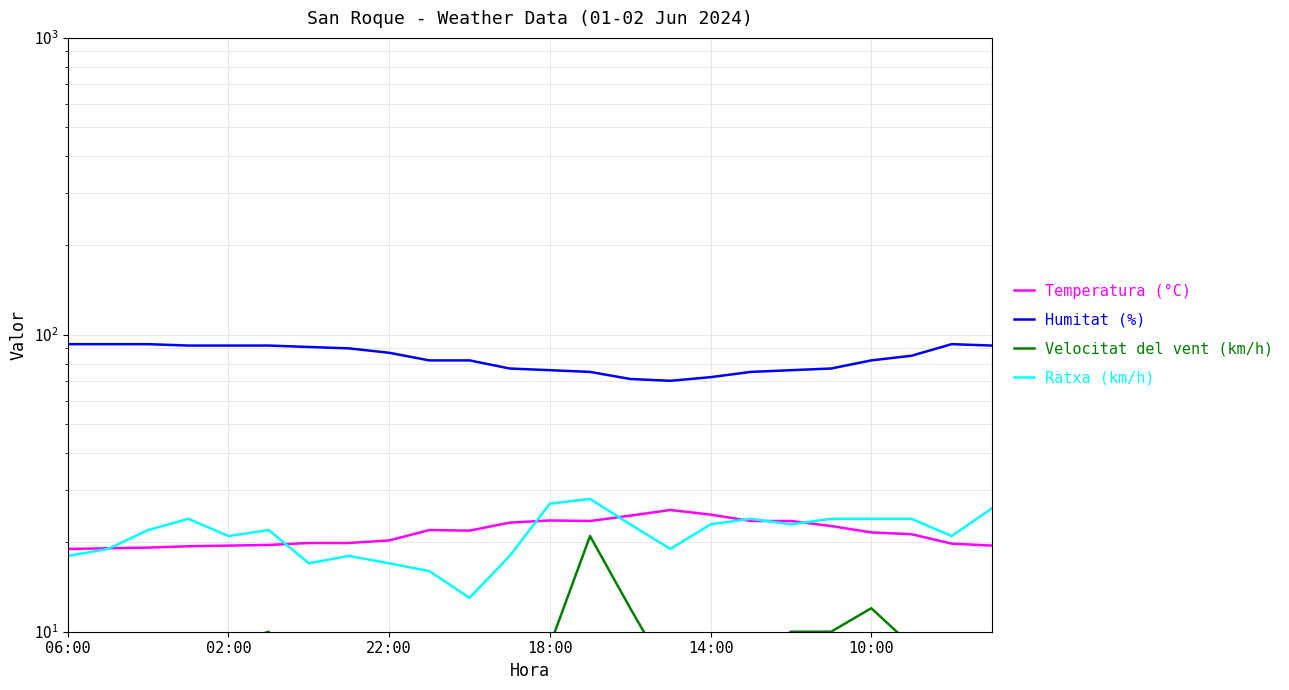

True or false: Velocitat del vent (km/h) has a value of 2.7 at 10:00.

False